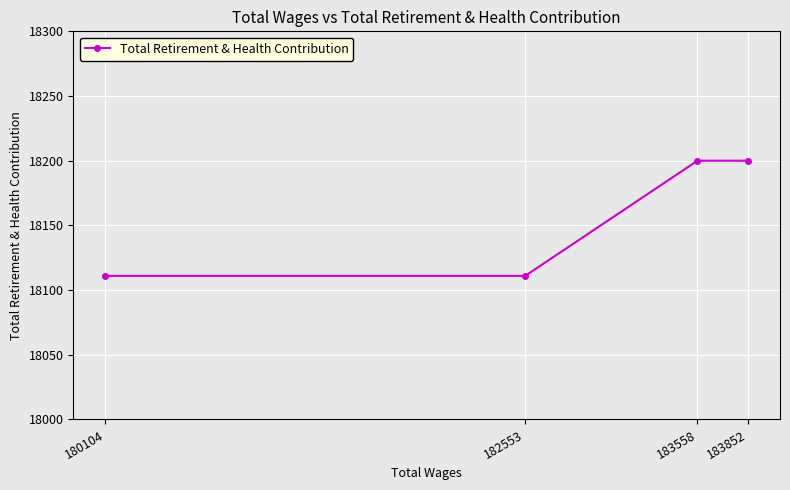

What is the difference between the maximum and minimum values?

89